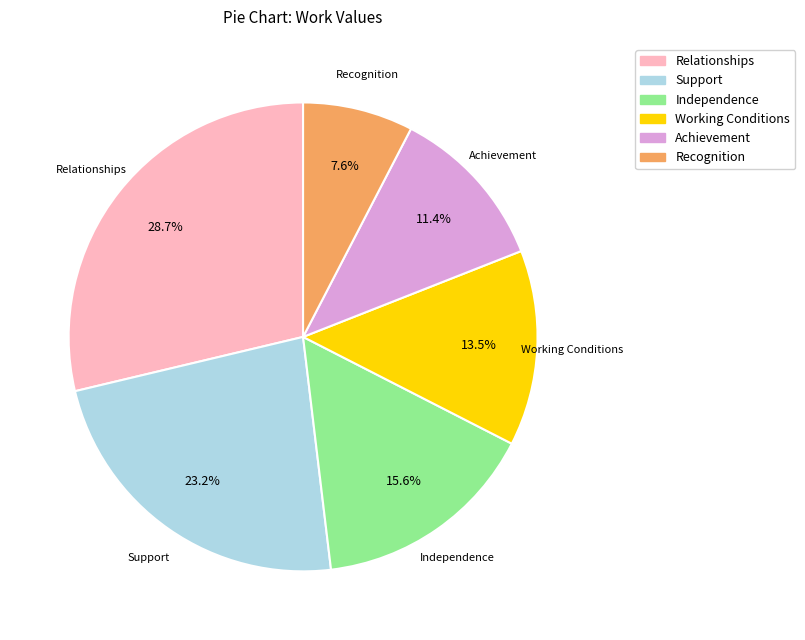

What is the ratio of the value at Achievement to the value at Independence?

0.7